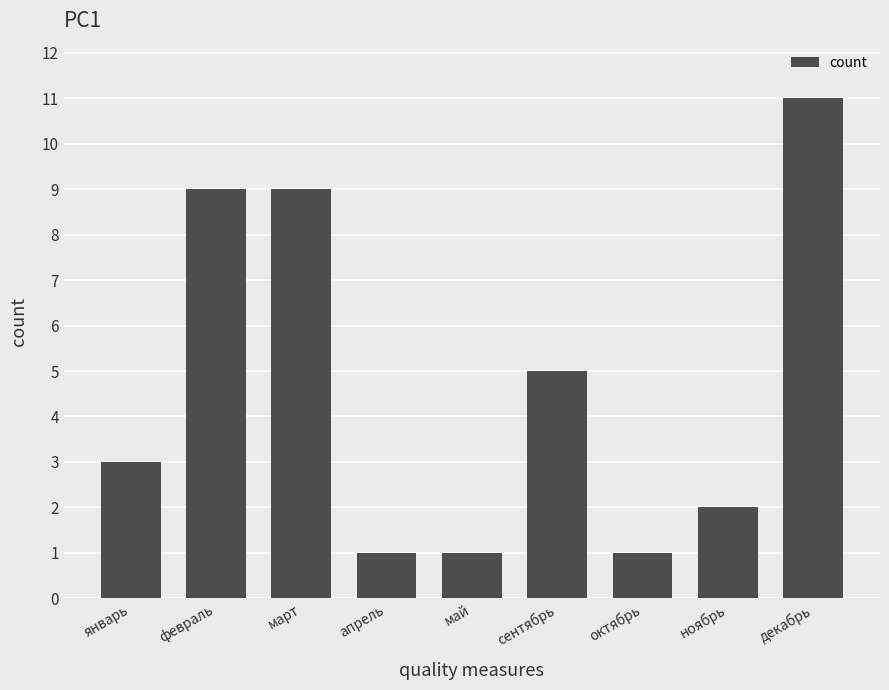

What position from the right is декабрь?

1